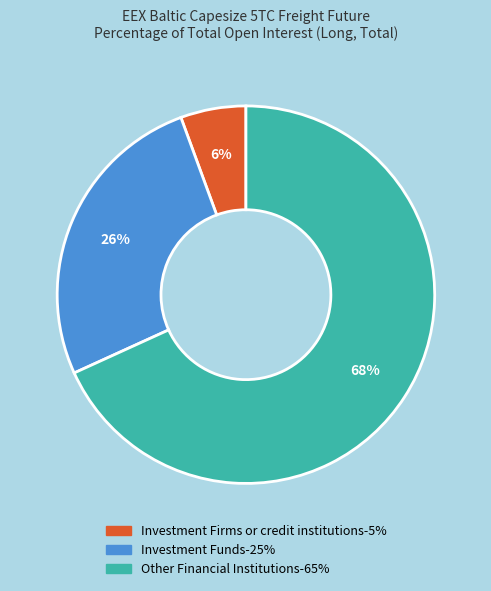

To the nearest percent, what is the average slice percentage?

33%